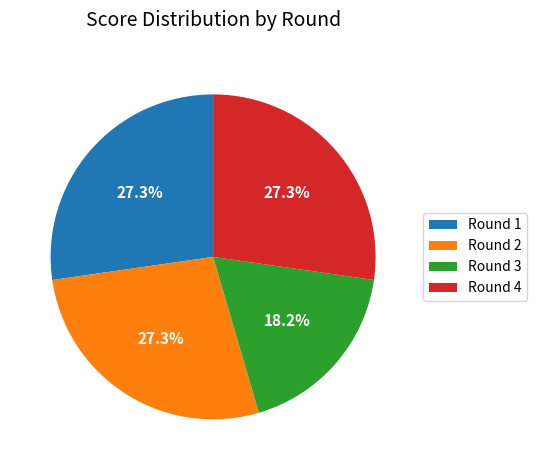

What is the ratio of the value at Round 3 to the value at Round 4?

0.7